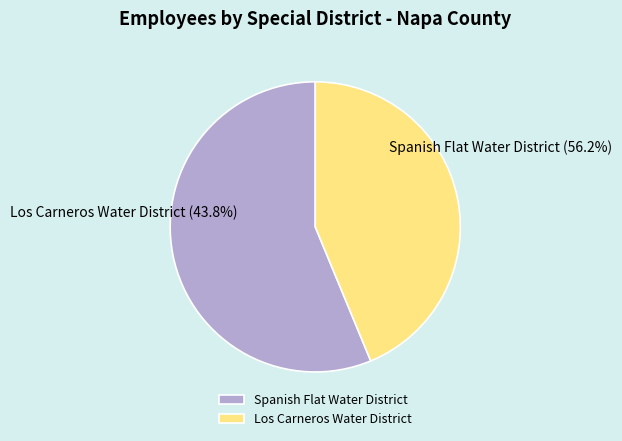

Which category accounts for the majority?

Spanish Flat Water District